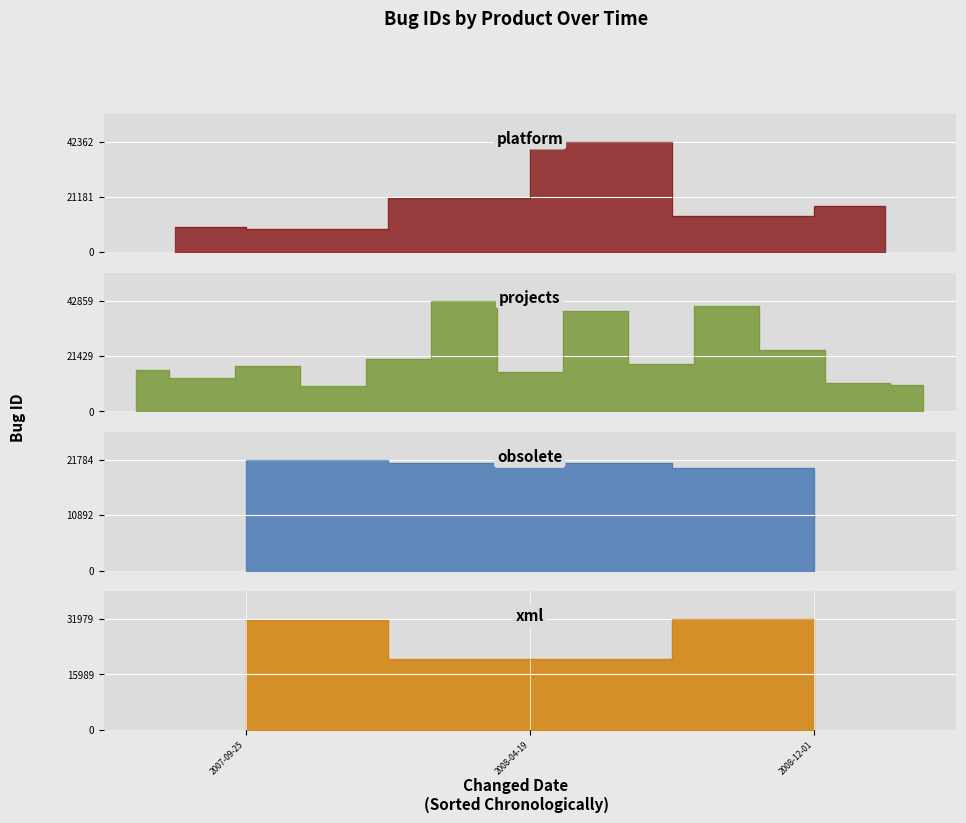

What is the maximum value for xml?

31979